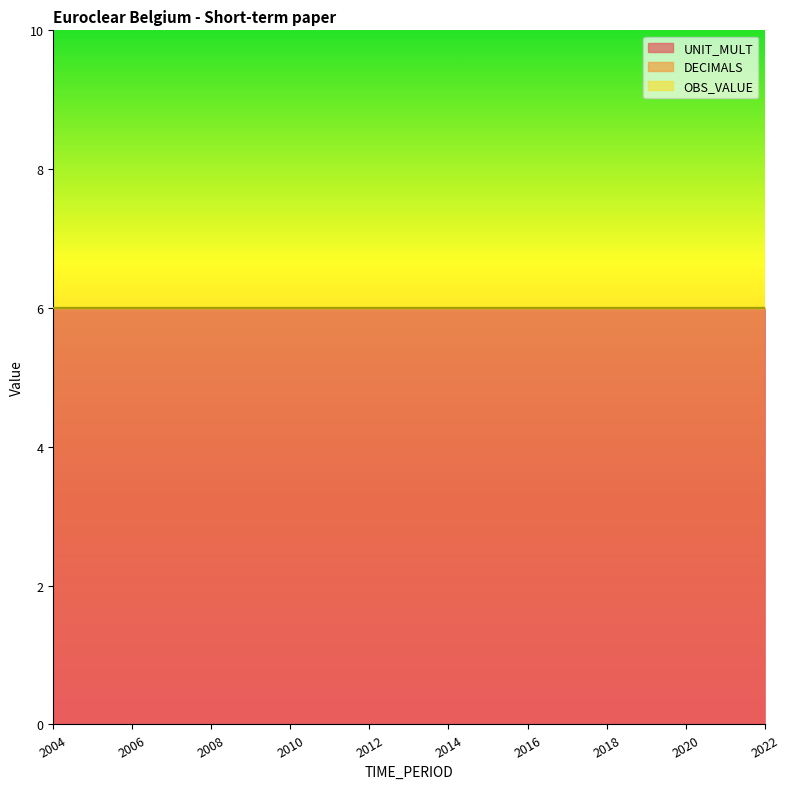

Read the UNIT_MULT value at 2020.

6